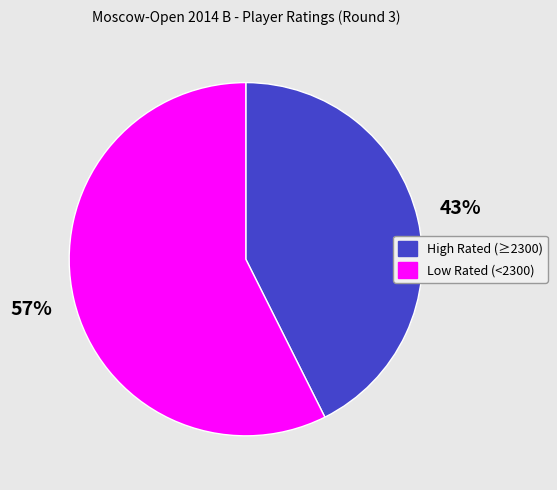

To the nearest percent, what is the average slice percentage?

50%